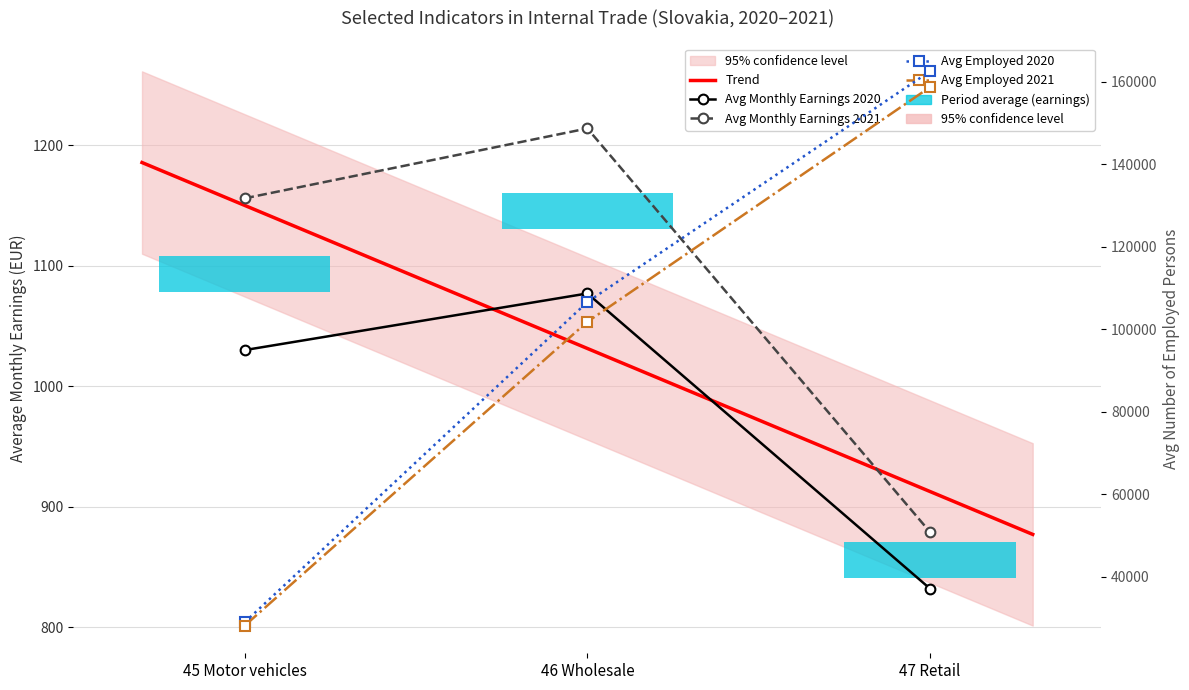

Which category has the lowest value across all series?

47 Retail